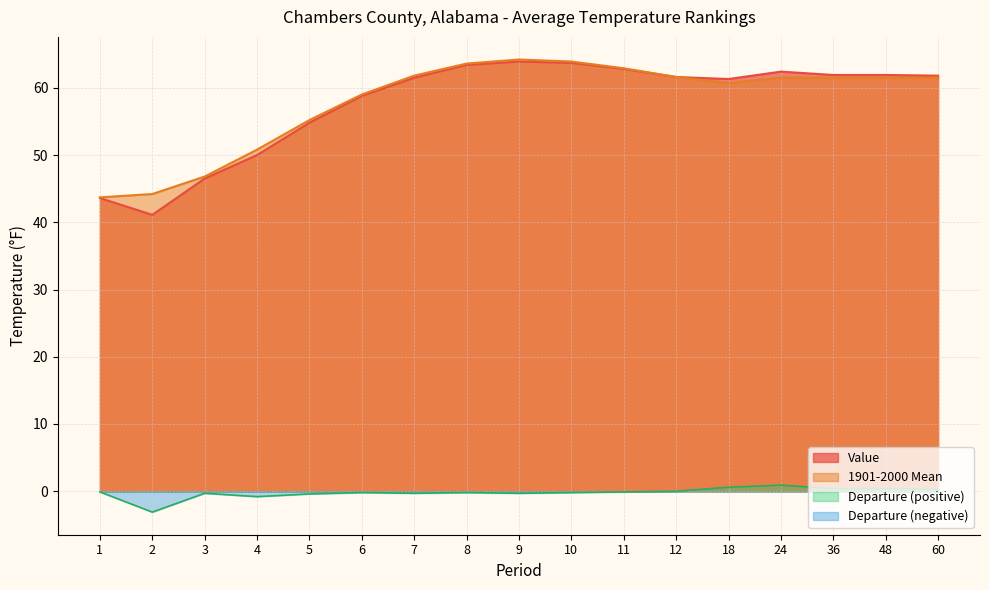

At which category does Value reach its first local valley?

2